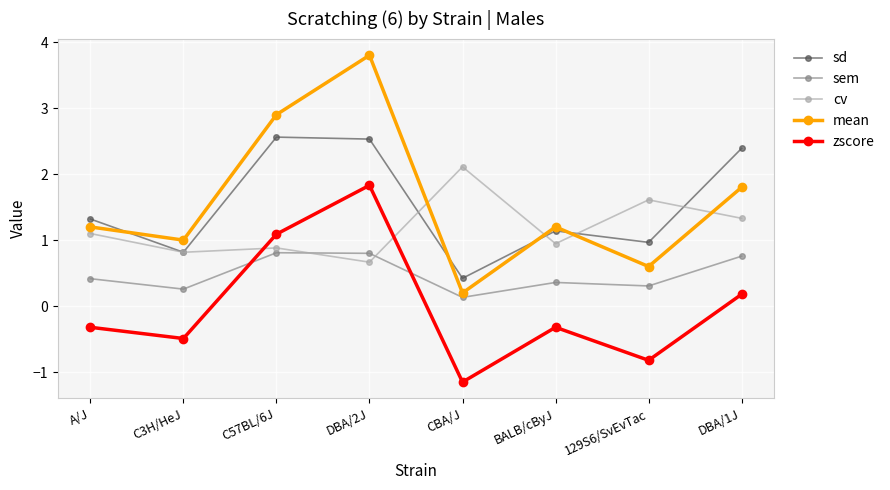

What are all the series names shown in the legend?

sd, sem, cv, mean, zscore